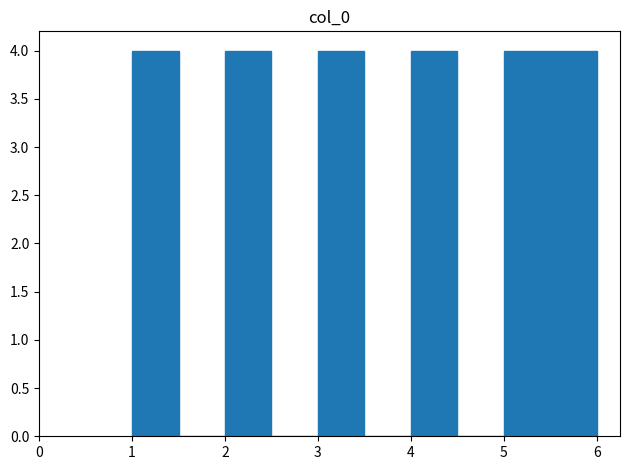

How tall is the bar that spans 2.0 to 2.5 on the x-axis? The values are not printed on the chart, so give them approximately, as read against the axis.

4